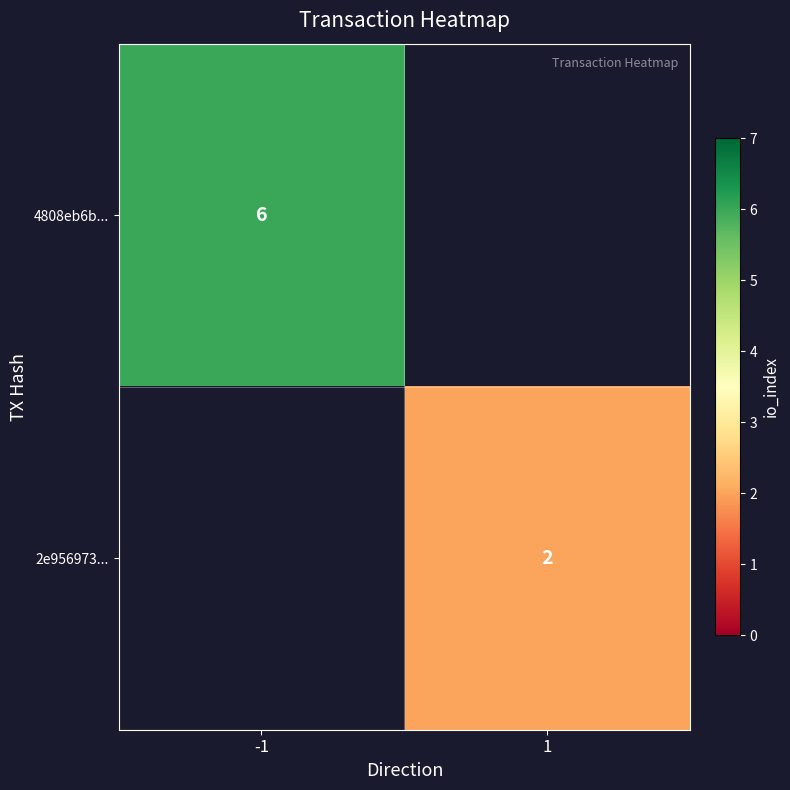

The value of 4808eb6b... at -1 is 6. True or false?

True